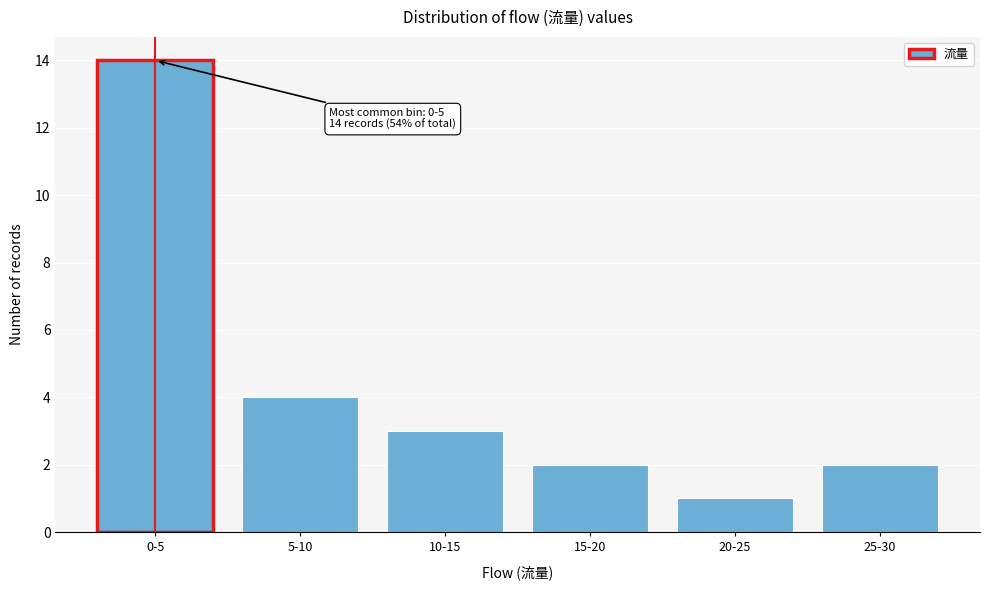

Reading left to right, transcribe all the data shown in this chart.

0-5=14	5-10=4	10-15=3	15-20=2	20-25=1	25-30=2